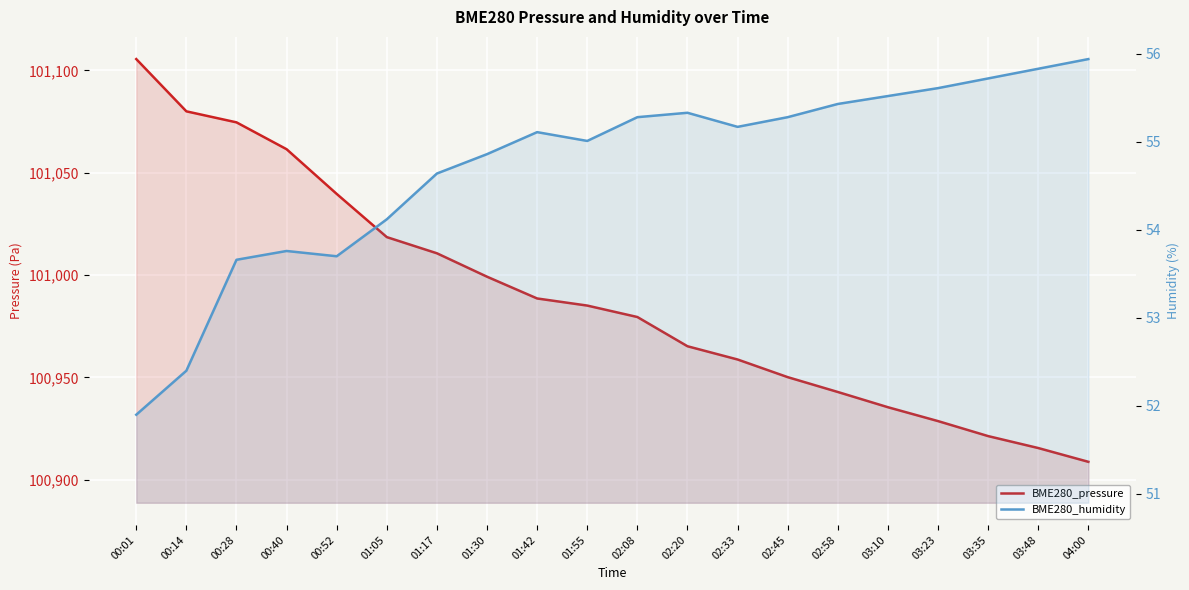

What is the value of the BME280_humidity point at the 12th from the left?

55.3